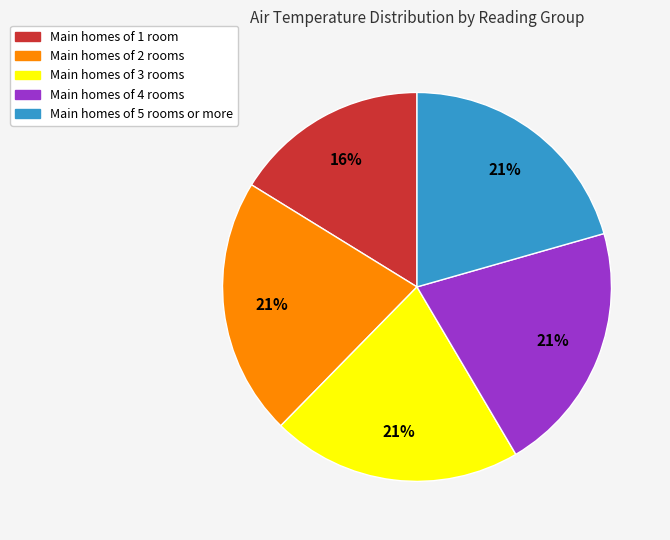

Is there a majority slice in this chart?

No